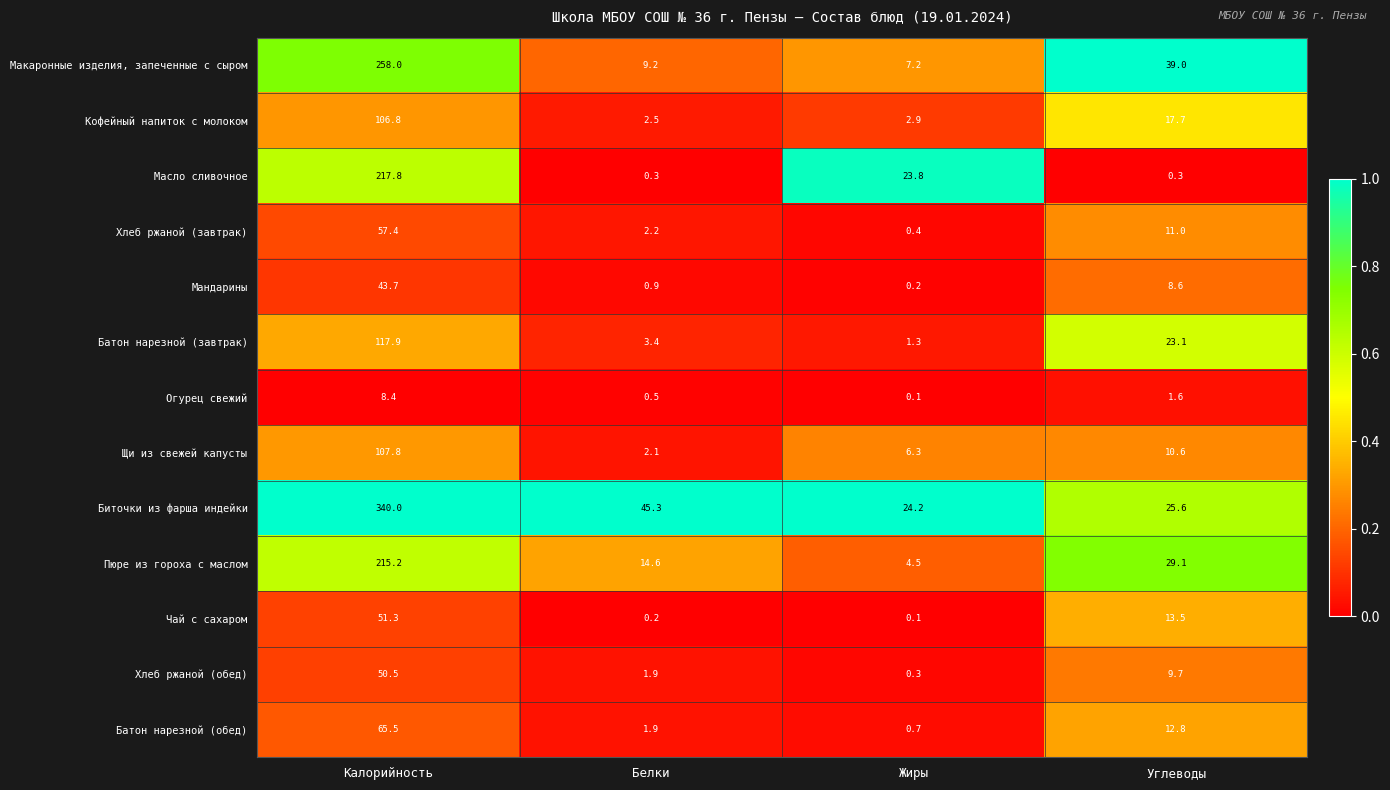

The value of Чай с сахаром at Калорийность is 73.7. True or false?

False